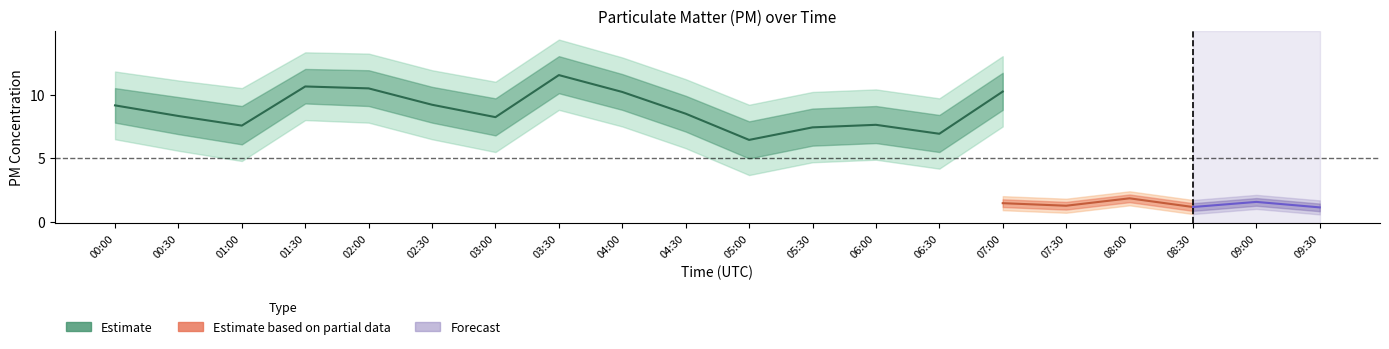

True or false: P1_lower and P2 cross at least once.

False